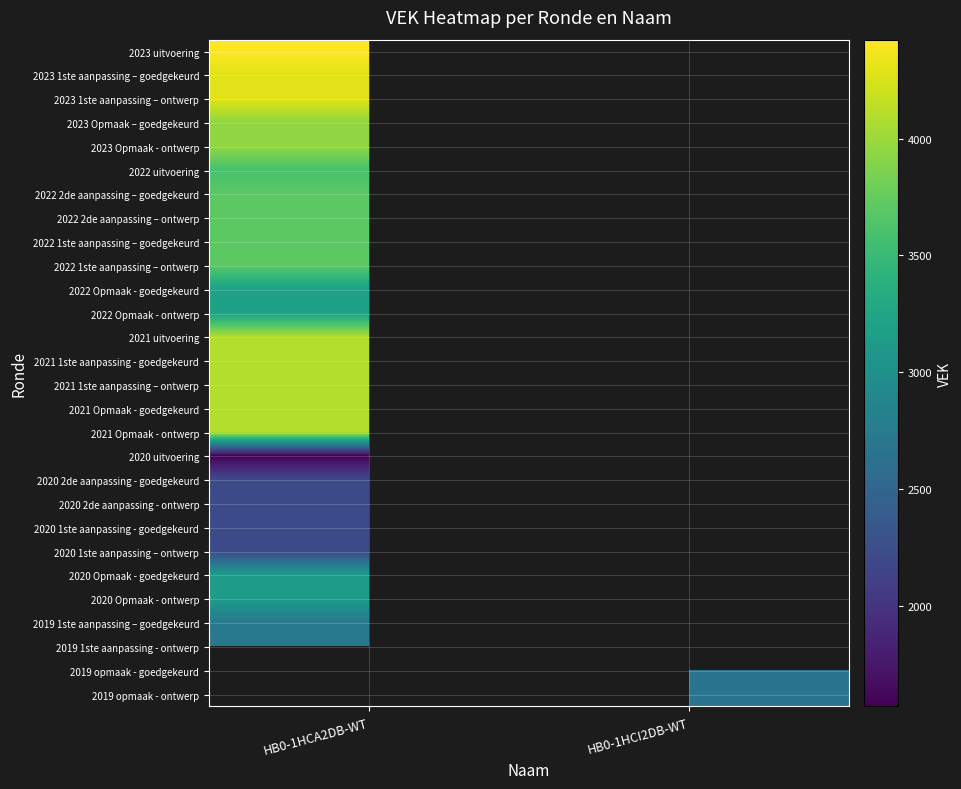

How many series are shown in this chart?

28